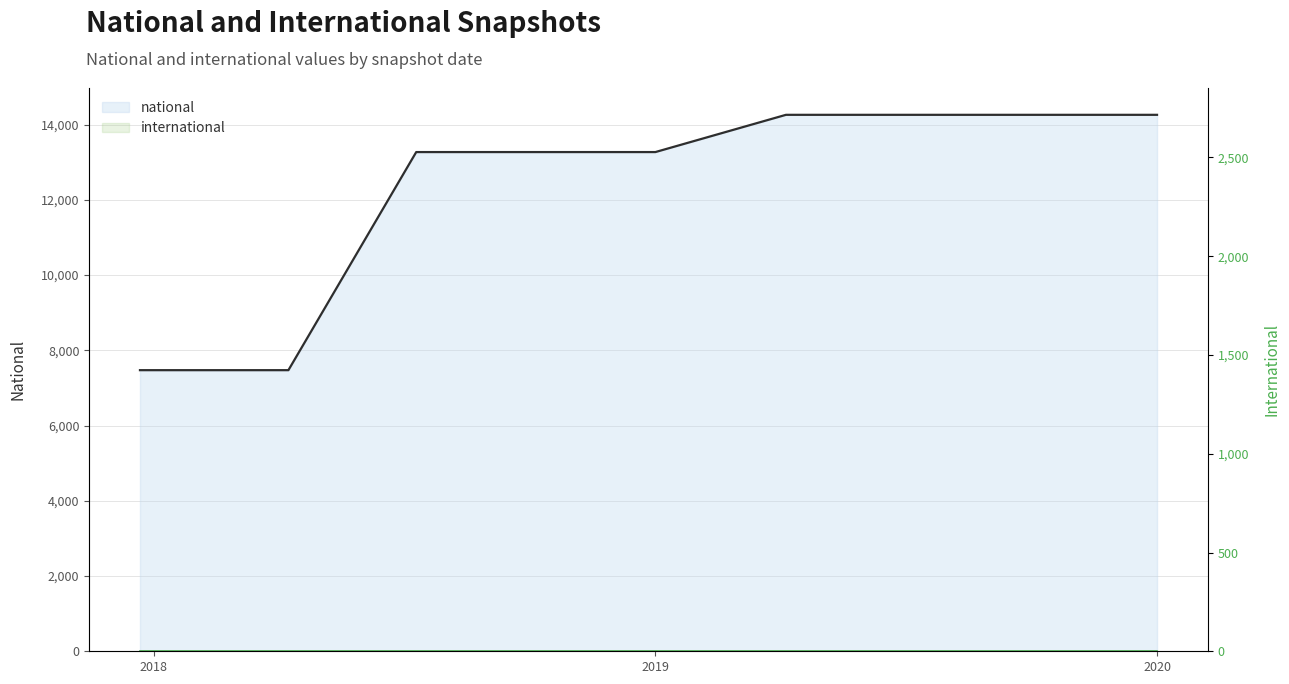

True or false: national and international cross at least once.

False